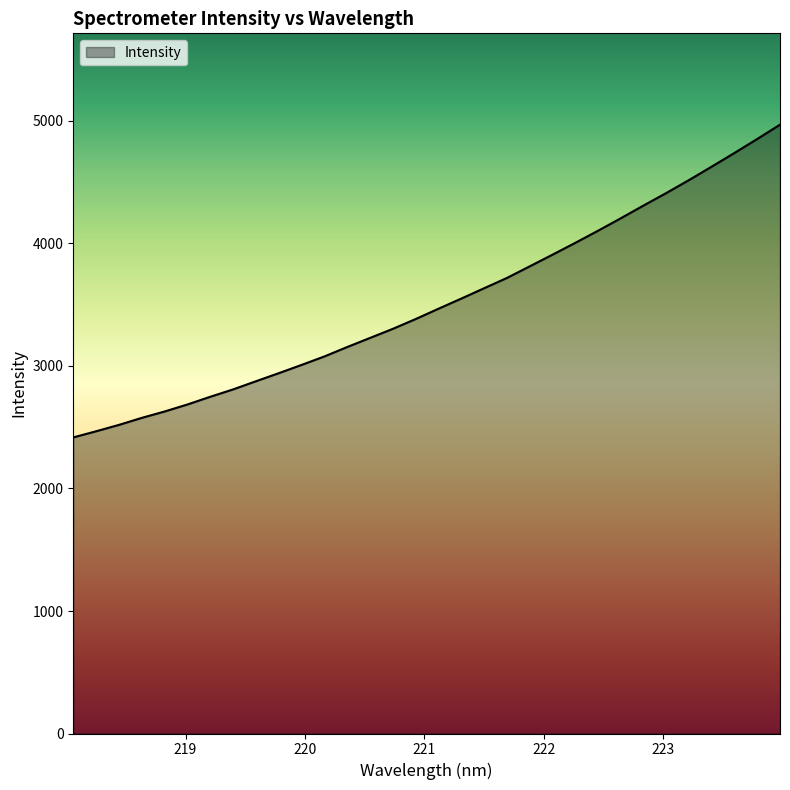

What is the smallest value displayed?

2417.1